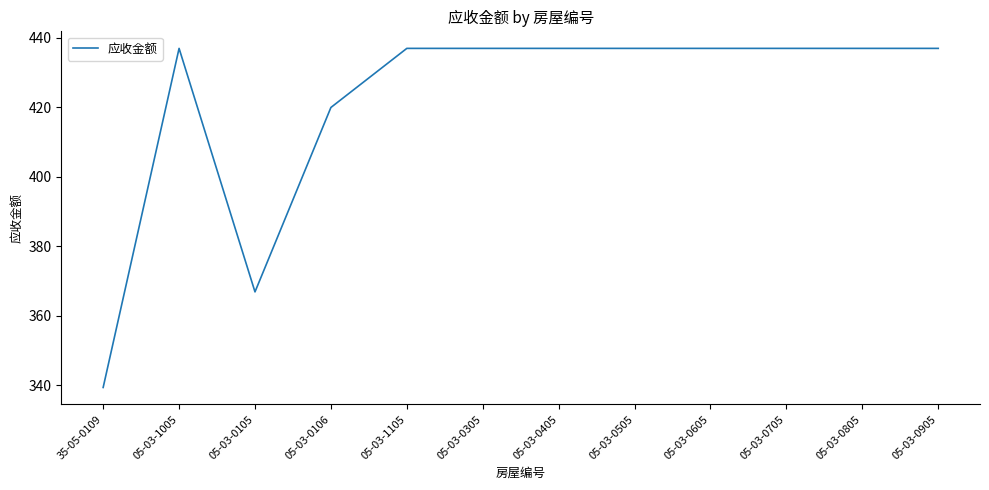

What position from the left is 05-03-0805?

11